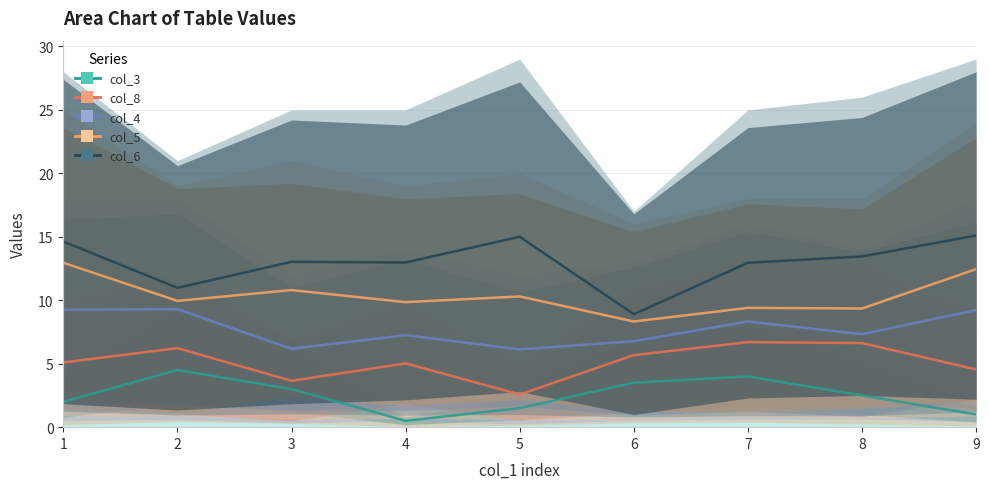

True or false: col_4 and col_6 intersect in this chart.

False